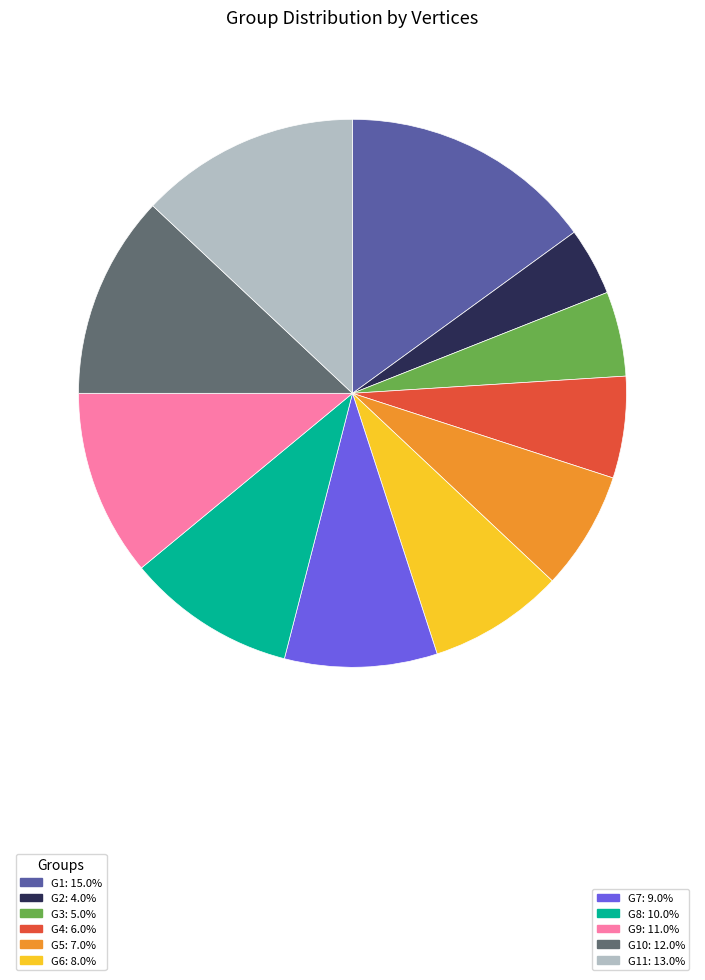

Does any single category account for the majority?

No